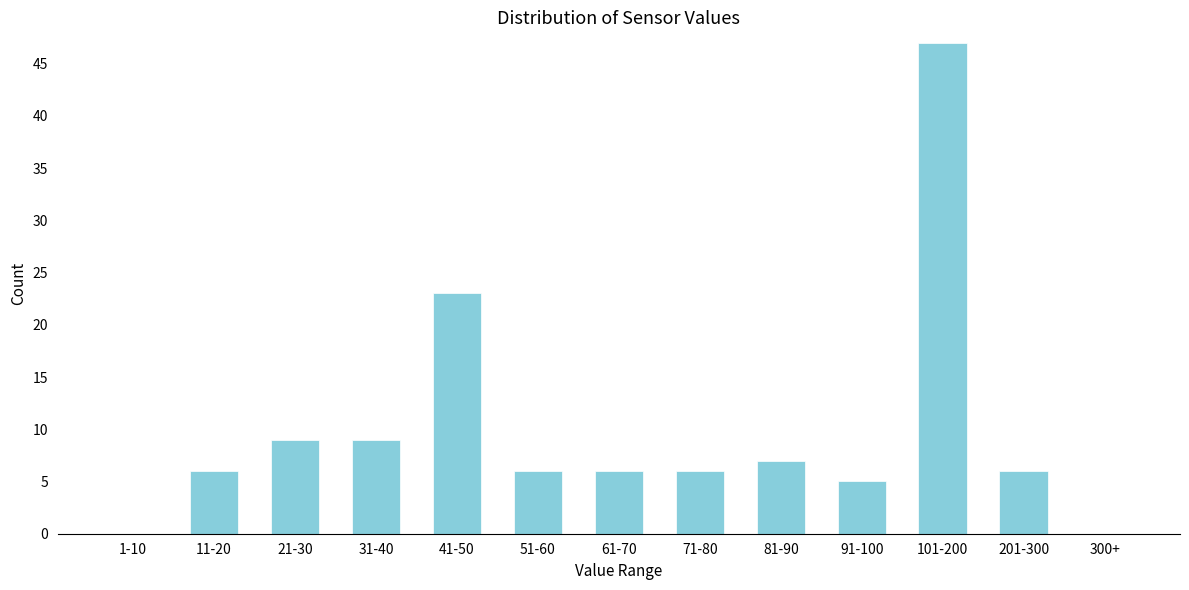

Reading right to left, what are all the values shown in this chart?

300+=0	201-300=6	101-200=47	91-100=5	81-90=7	71-80=6	61-70=6	51-60=6	41-50=23	31-40=9	21-30=9	11-20=6	1-10=0